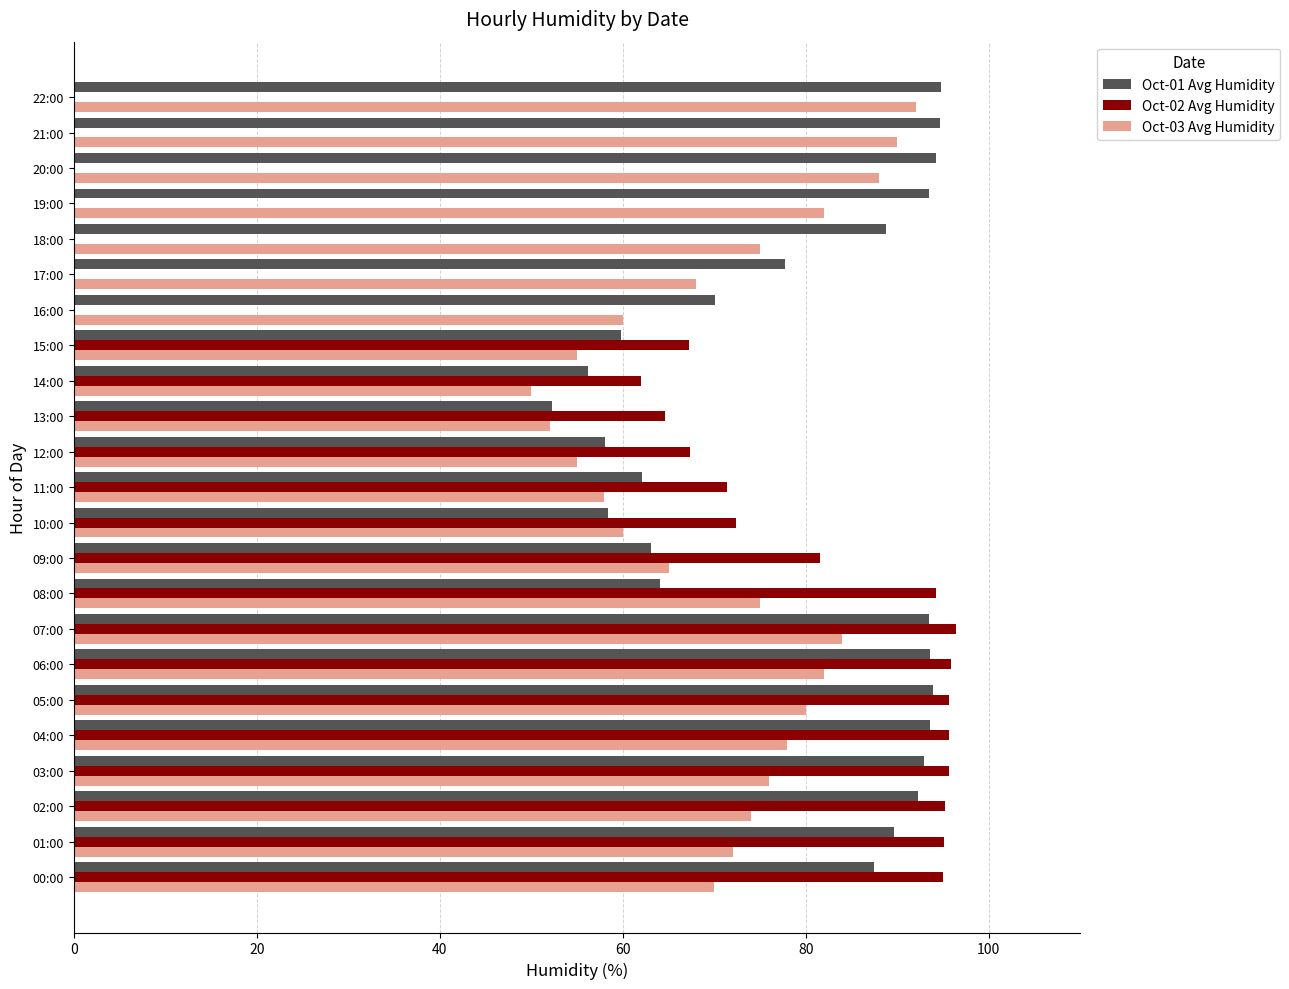

True or false: Oct-03 Avg Humidity has a value of 58.0 at 11:00.

True